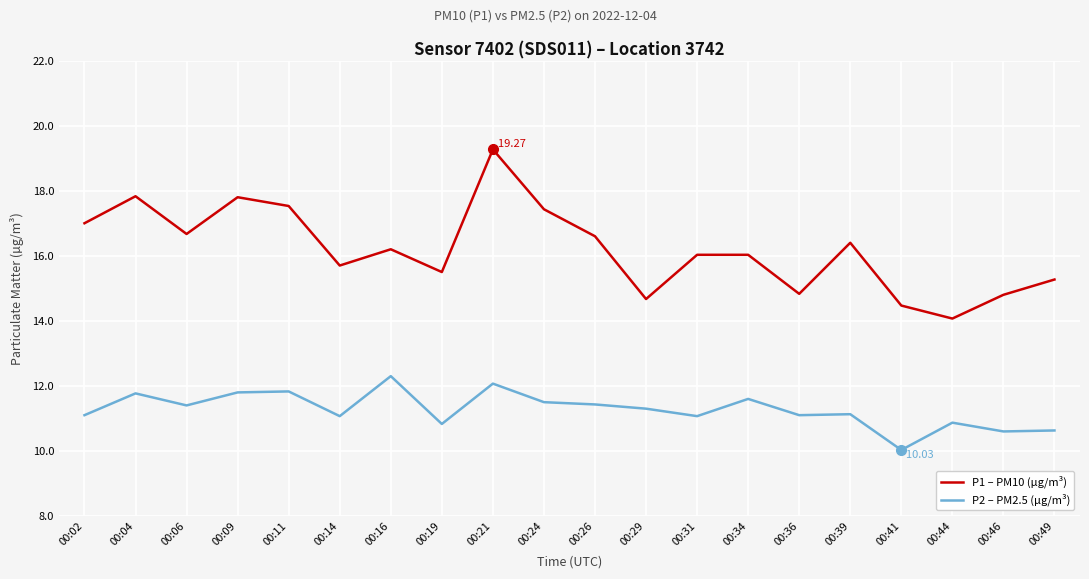

Rank the series by their maximum value, from lowest to highest.

P2 – PM2.5 (µg/m³), P1 – PM10 (µg/m³)